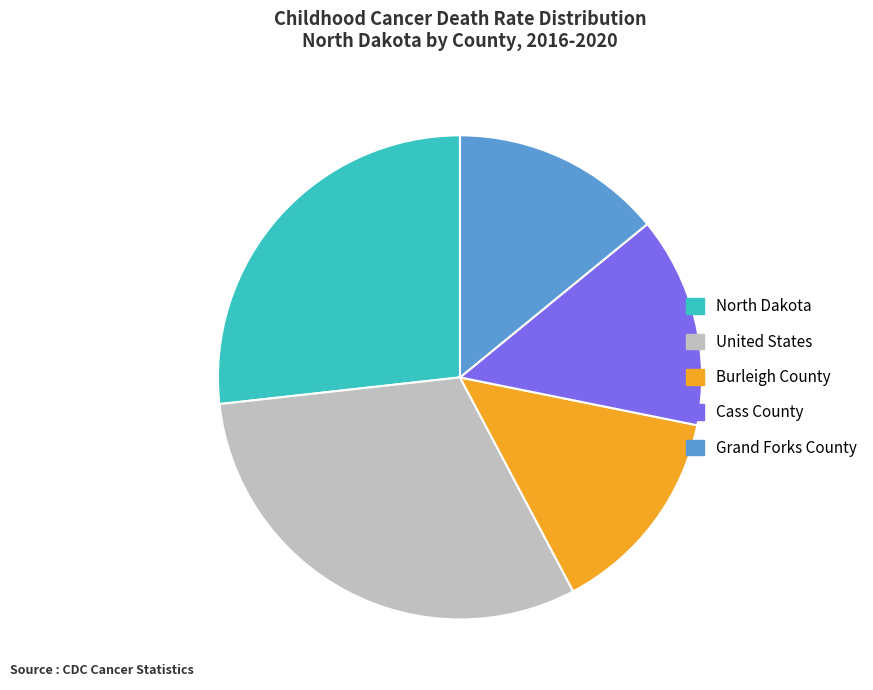

Which slice is the largest?

United States